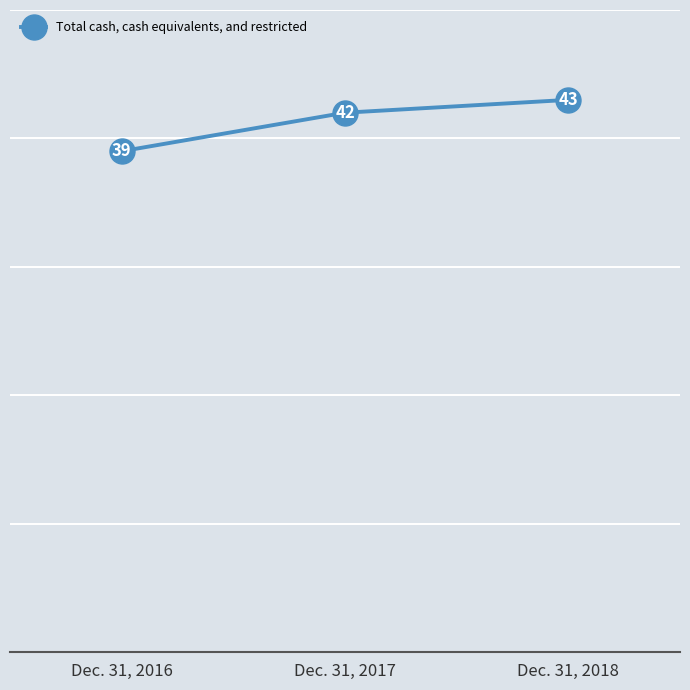

Approximately how many times larger is the value at Dec. 31, 2017 compared to Dec. 31, 2018?

1.0